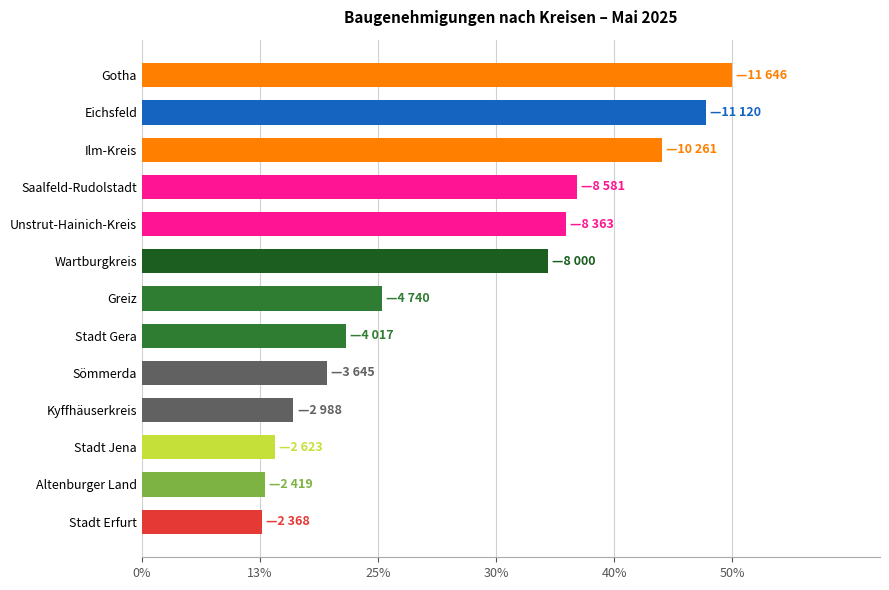

Does the chart contain any negative values?

No